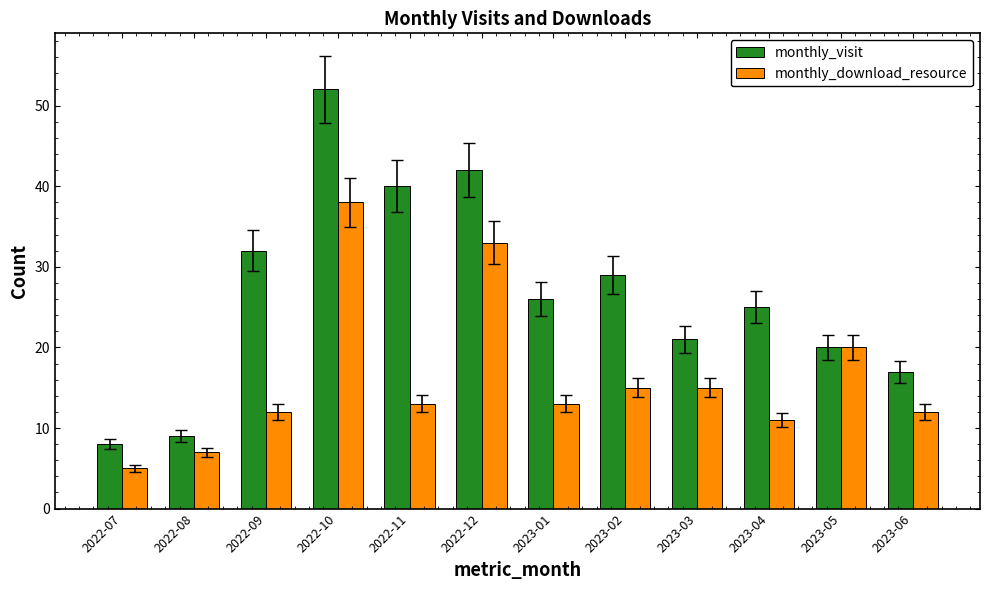

What is the value of the monthly_download_resource bar at the 1st from the left?

5